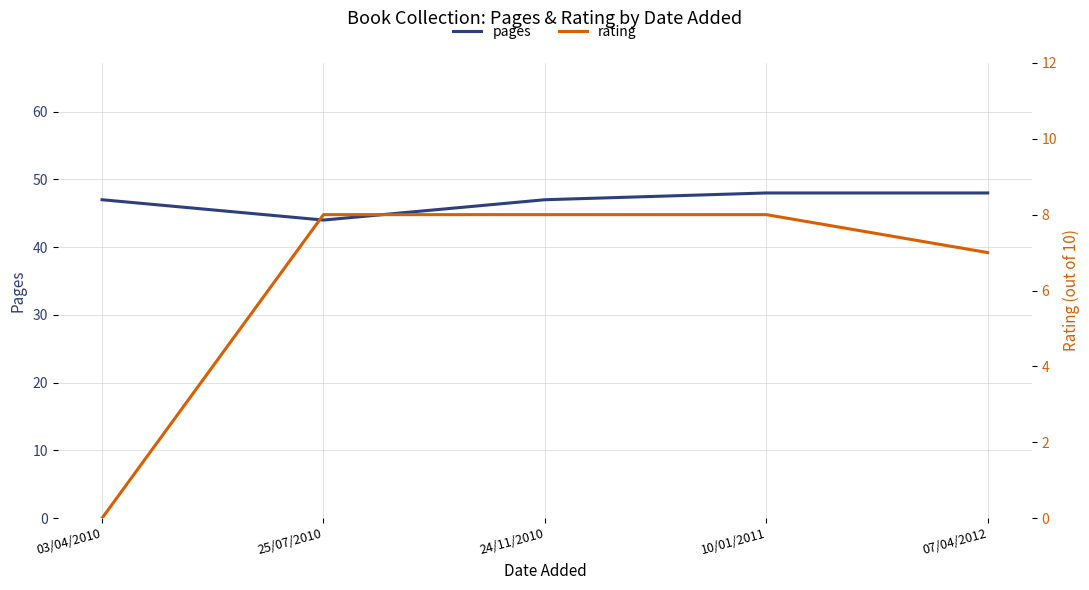

Which category has the lowest value across all series?

03/04/2010